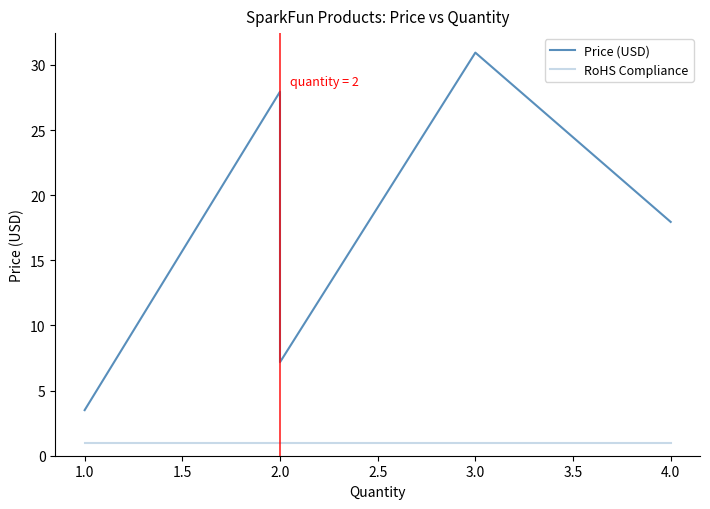

What is the approximate value of RoHS Compliance at 2.0?

1.0